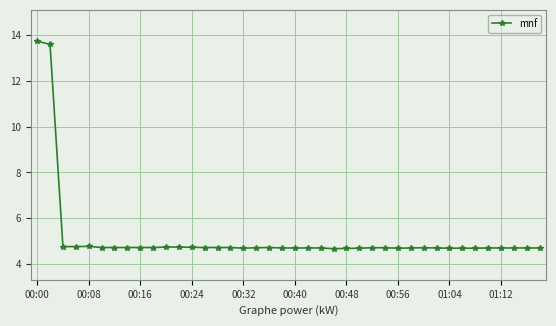

True or false: there are more than 2 points higher than both neighbors.

True